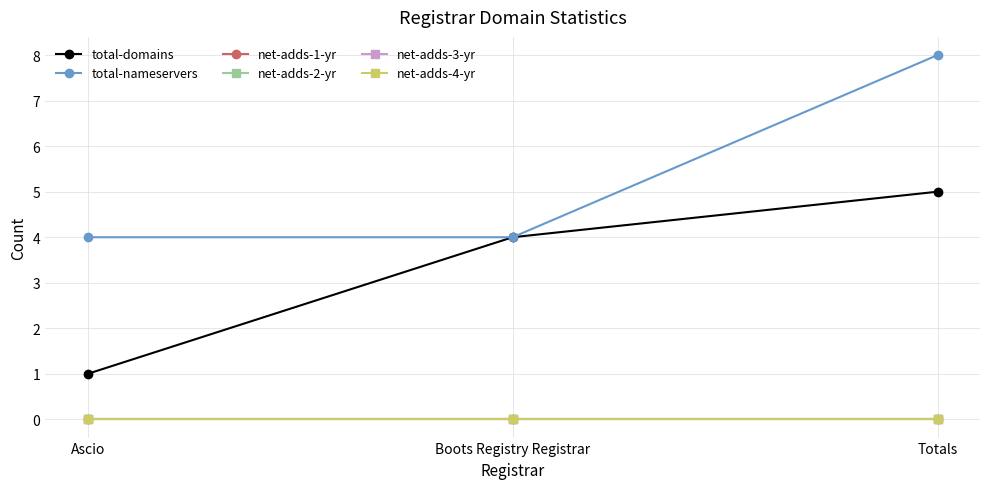

What is the label of the 1st point from the right?

Totals